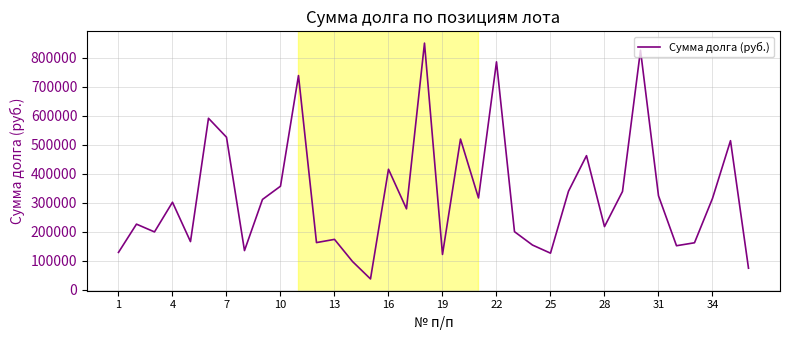

What is the smallest value displayed?

37412.9